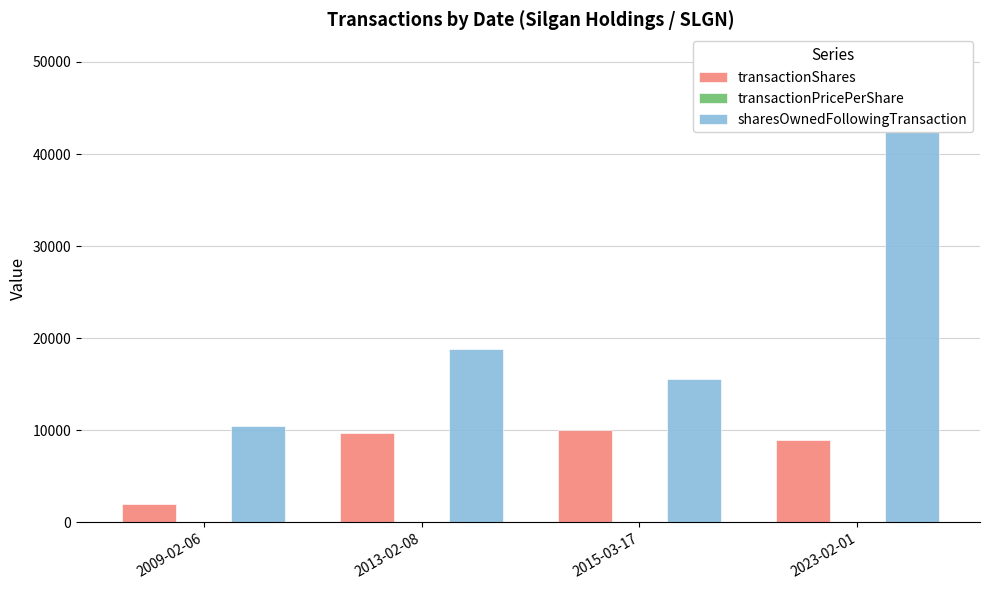

Which series has the largest range (max minus min)?

sharesOwnedFollowingTransaction